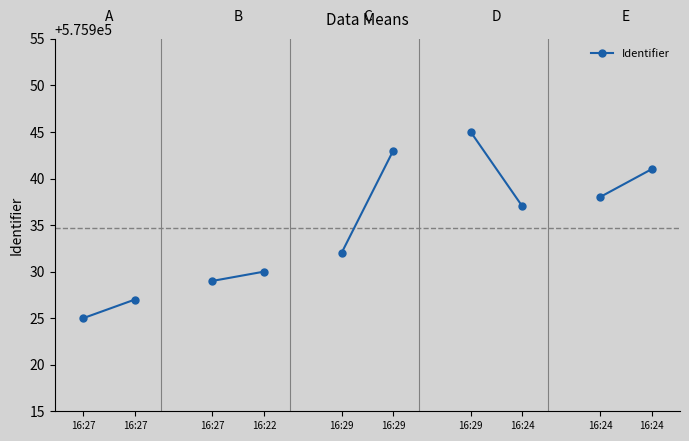

What is the approximate value at 16:27?

575927